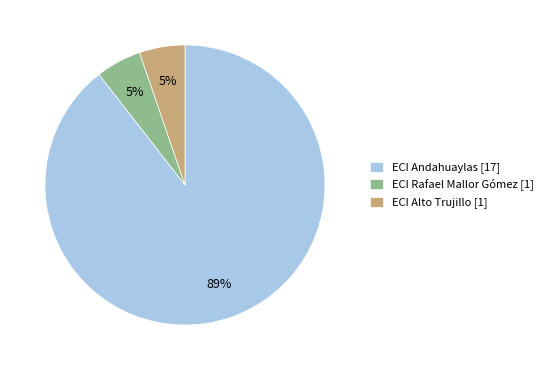

Do ECI Andahuaylas [17] and ECI Alto Trujillo [1] together represent more than half of the pie?

Yes